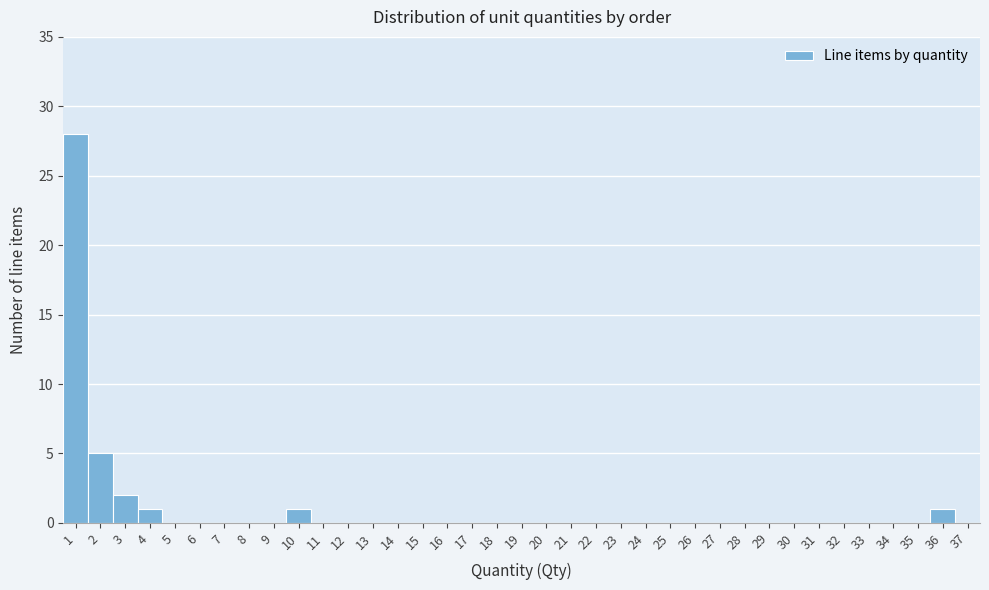

What is the maximum value shown in the chart?

28